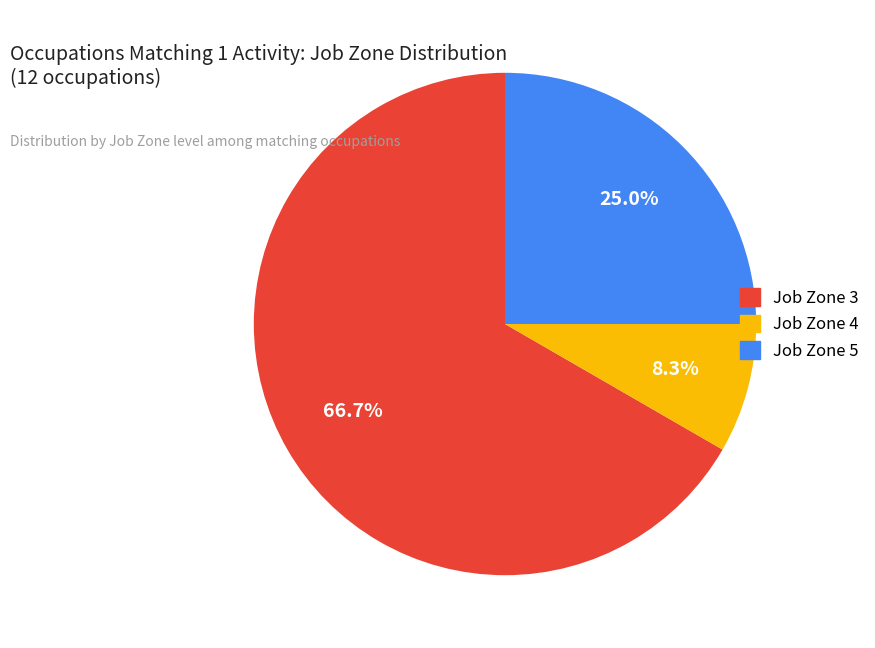

Is there a majority slice in this chart?

Yes